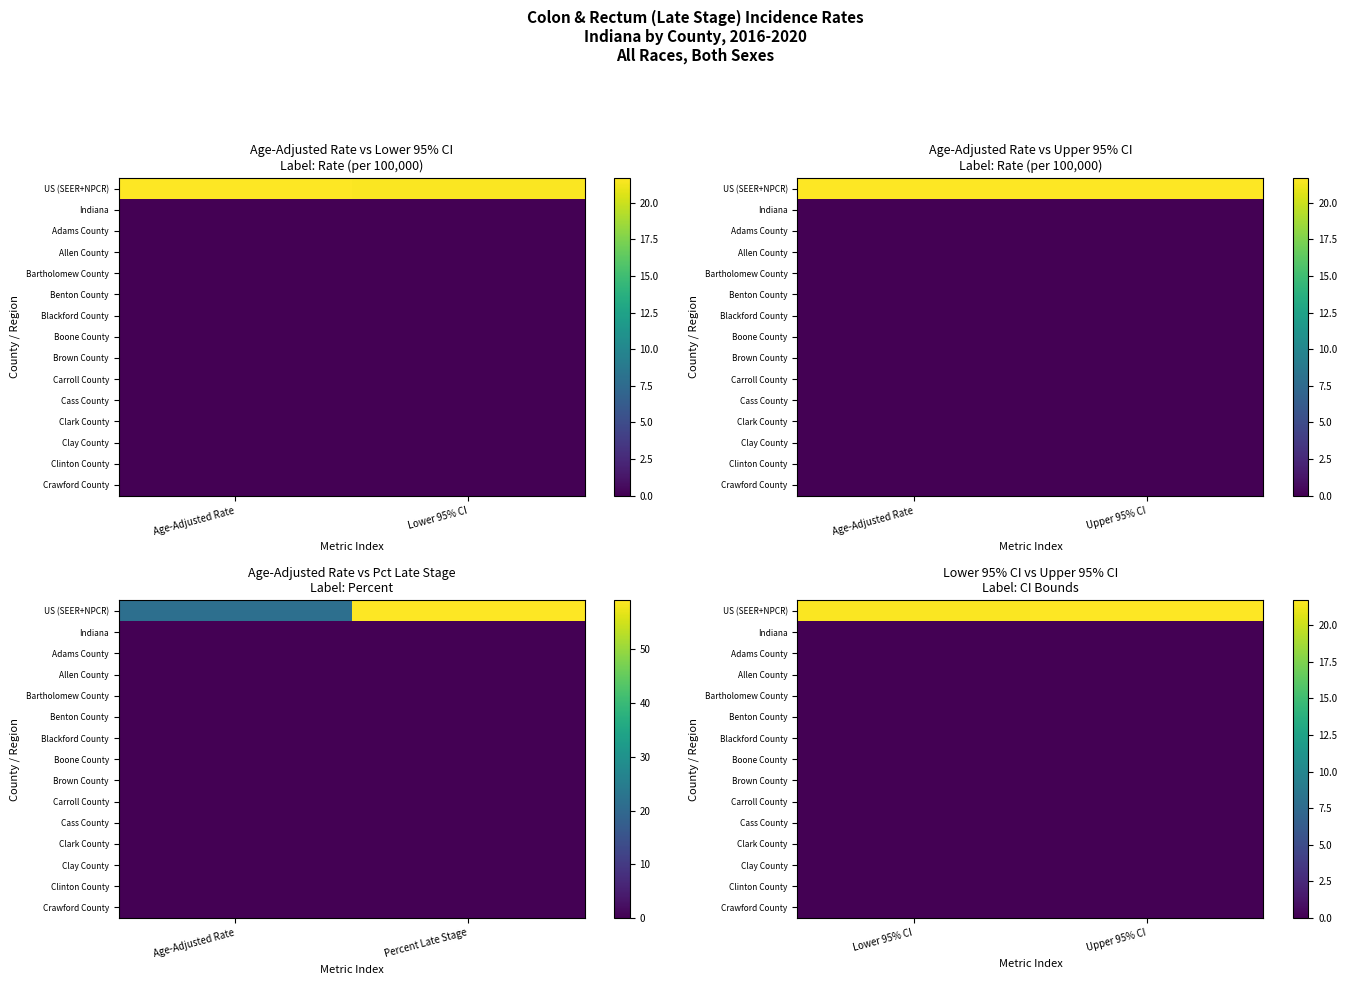

Which series has the widest spread of values?

US (SEER+NPCR)